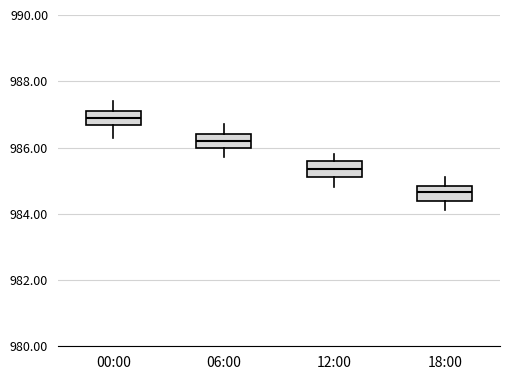

Reading left to right, read every box against the y-axis: the position of its median line, the range the box covers, and the ends of its whiskers. The values are not printed on the chart, so give them approximately, as read against the axis.

00:00: median 987.0, box 986.6 to 987.2, whiskers 986.4 to 987.4
06:00: median 986.2, box 986.0 to 986.4, whiskers 985.8 to 986.8
12:00: median 985.4, box 985.2 to 985.6, whiskers 984.8 to 985.8
18:00: median 984.6, box 984.4 to 984.8, whiskers 984.2 to 985.2